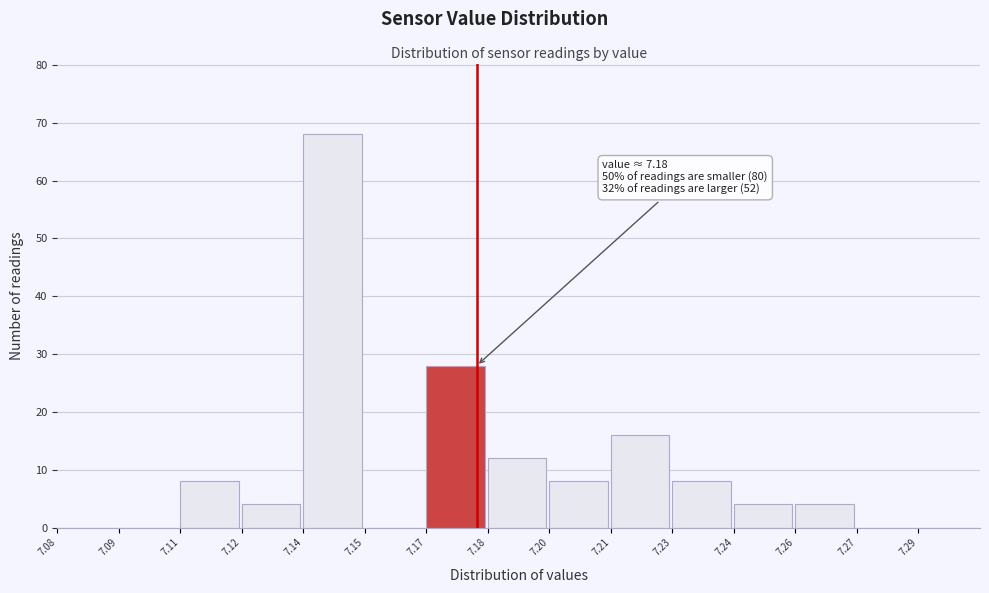

Reading left to right, extract all data points from this chart.

7.08=0	7.09=0	7.11=8	7.12=4	7.14=68	7.15=0	7.17=28	7.18=12	7.20=8	7.21=16	7.23=8	7.24=4	7.26=4	7.27=0	7.29=0